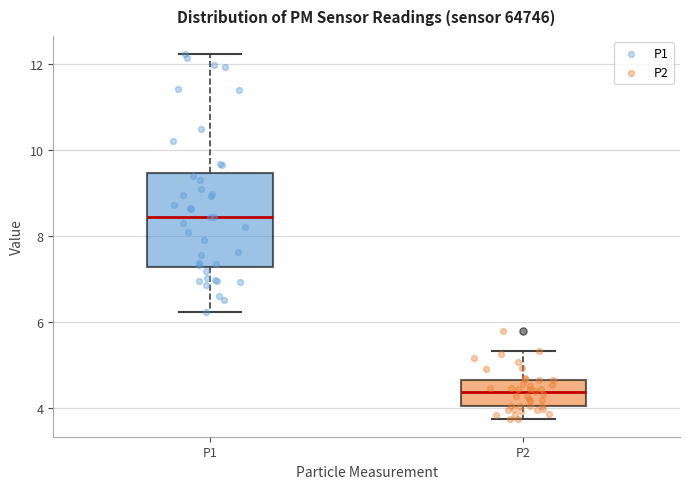

Reading left to right, read every box against the y-axis: the position of its median line, the range the box covers, and the ends of its whiskers. The values are not printed on the chart, so give them approximately, as read against the axis.

P1: median 8.4, box 7.2 to 9.4, whiskers 6.2 to 12.2
P2: median 4.4, box 4.0 to 4.6, whiskers 3.8 to 5.4